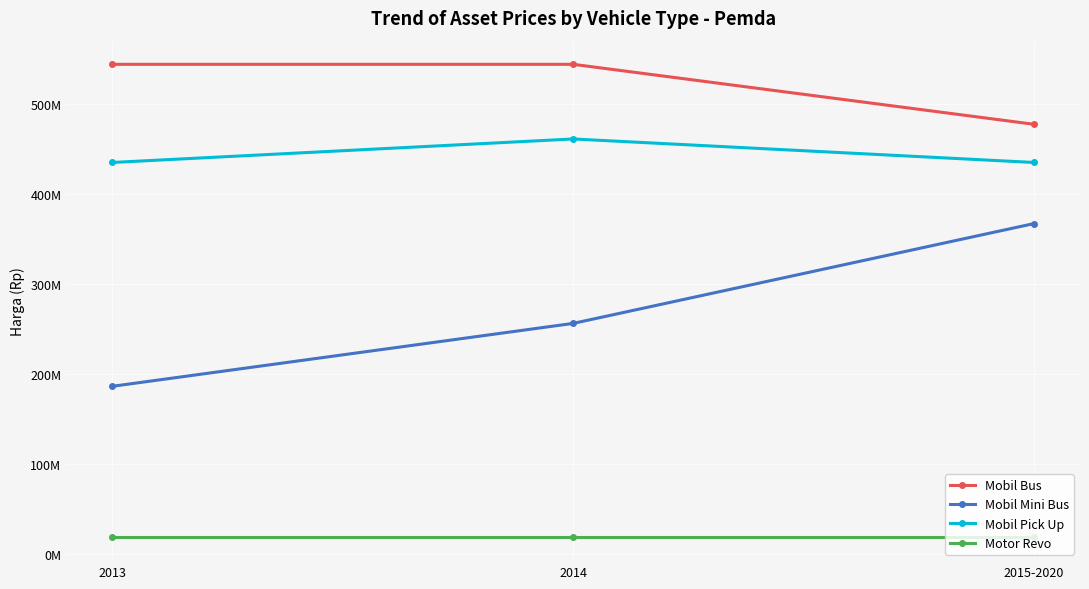

Is this an area chart (filled region under the line)?

No